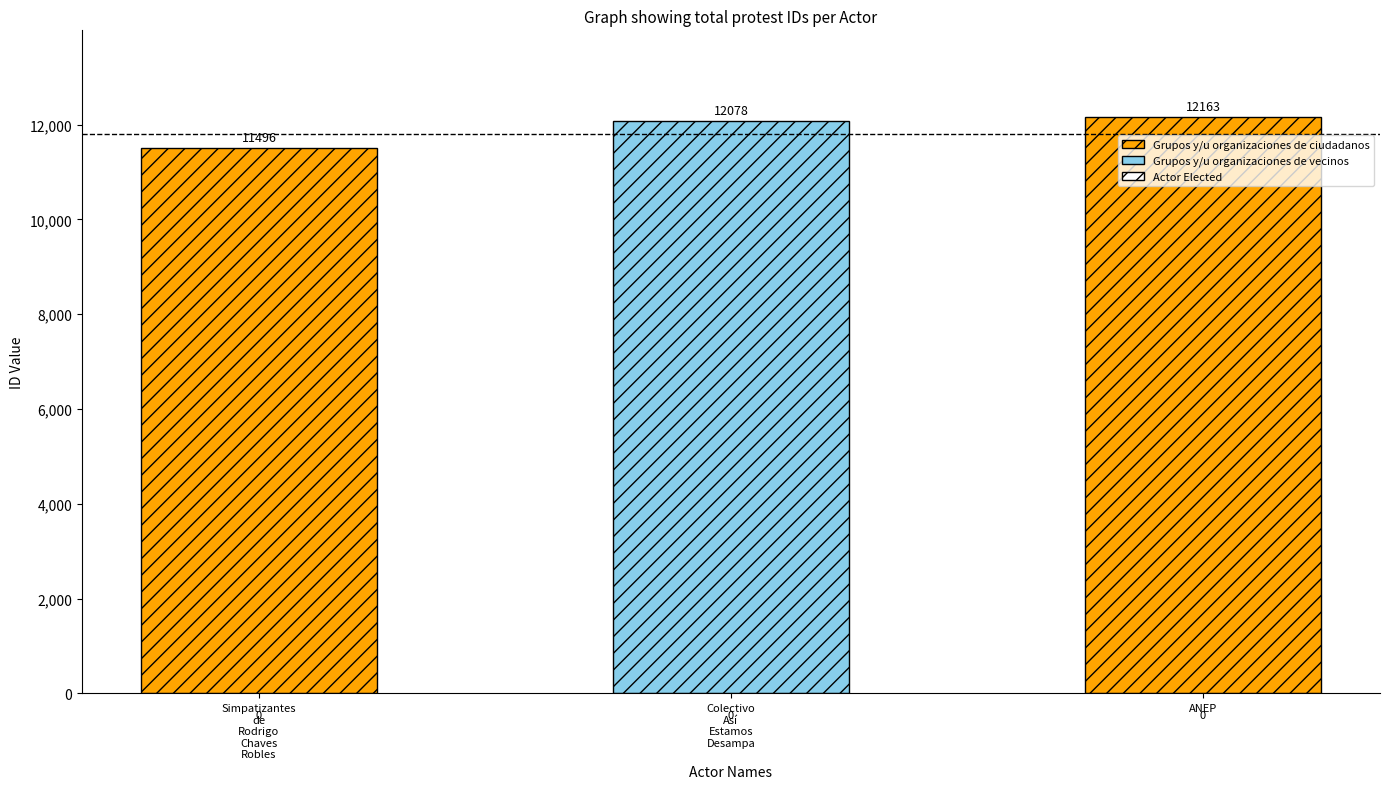

Count the values in the range 11496 to 12163.

3